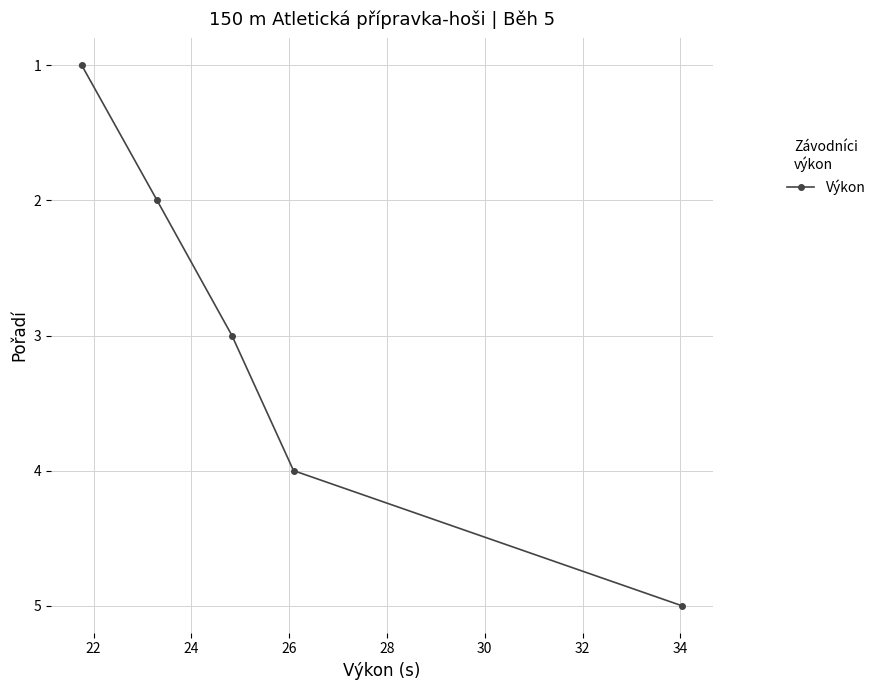

What is the sum of all values?

15